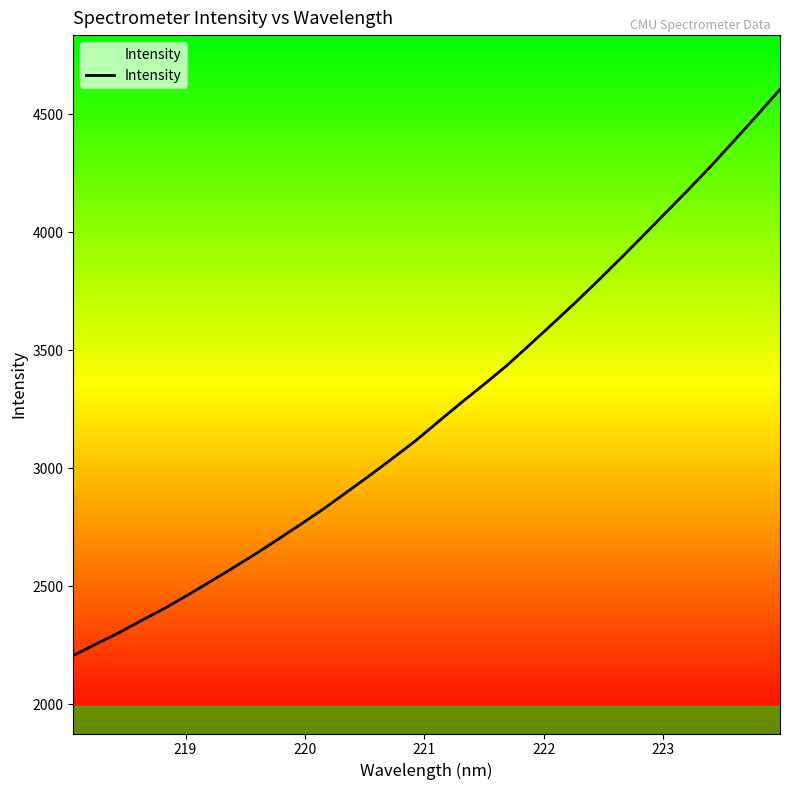

How many data points are above 3197?

16